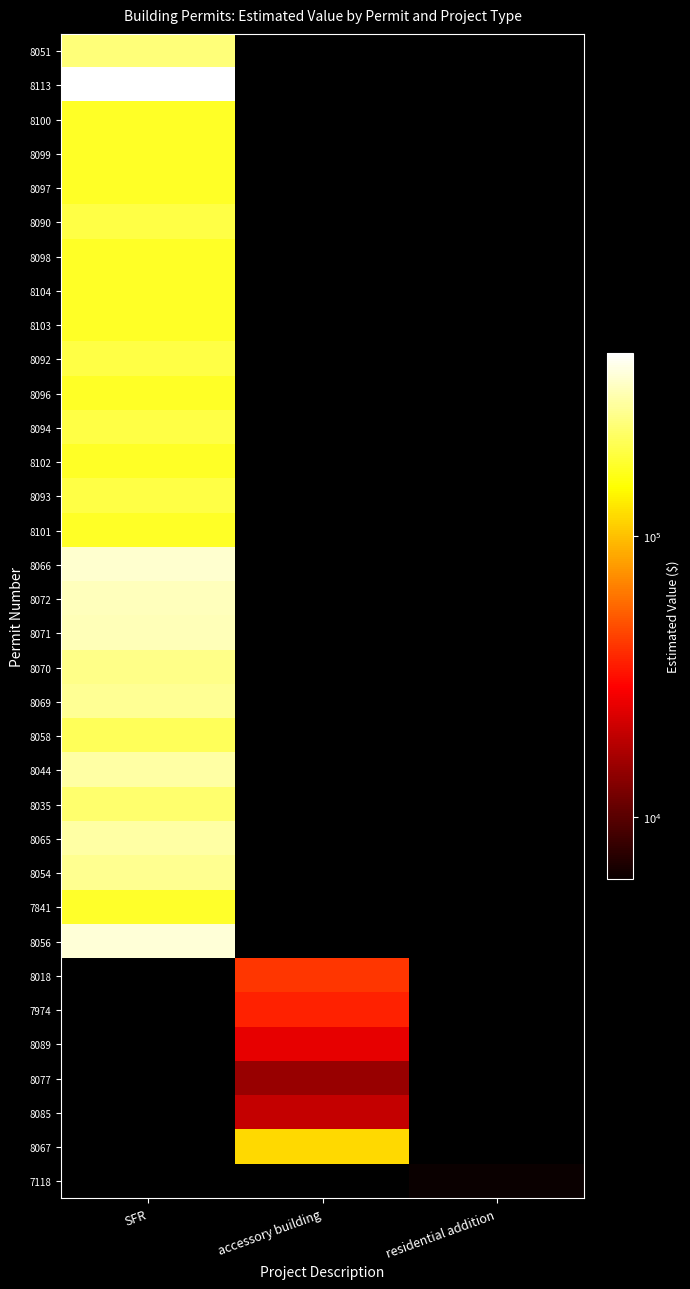

Reading right to left, list all the values displayed in this chart.

8051: residential addition=0	accessory building=0	SFR=250000
8113: residential addition=0	accessory building=0	SFR=448000
8100: residential addition=0	accessory building=0	SFR=175000
8099: residential addition=0	accessory building=0	SFR=175000
8097: residential addition=0	accessory building=0	SFR=175000
8090: residential addition=0	accessory building=0	SFR=199900
8098: residential addition=0	accessory building=0	SFR=175000
8104: residential addition=0	accessory building=0	SFR=175000
8103: residential addition=0	accessory building=0	SFR=175000
8092: residential addition=0	accessory building=0	SFR=199900
8096: residential addition=0	accessory building=0	SFR=175000
8094: residential addition=0	accessory building=0	SFR=199900
8102: residential addition=0	accessory building=0	SFR=175000
8093: residential addition=0	accessory building=0	SFR=199900
8101: residential addition=0	accessory building=0	SFR=175000
8066: residential addition=0	accessory building=0	SFR=360000
8072: residential addition=0	accessory building=0	SFR=333196
8071: residential addition=0	accessory building=0	SFR=330796
8070: residential addition=0	accessory building=0	SFR=266796
8069: residential addition=0	accessory building=0	SFR=280000
8058: residential addition=0	accessory building=0	SFR=220000
8044: residential addition=0	accessory building=0	SFR=300000
8035: residential addition=0	accessory building=0	SFR=240000
8065: residential addition=0	accessory building=0	SFR=300000
8054: residential addition=0	accessory building=0	SFR=275000
7841: residential addition=0	accessory building=0	SFR=180000
8056: residential addition=0	accessory building=0	SFR=375000
8018: residential addition=0	accessory building=41000	SFR=0
7974: residential addition=0	accessory building=36000	SFR=0
8089: residential addition=0	accessory building=25000	SFR=0
8077: residential addition=0	accessory building=15000	SFR=0
8085: residential addition=0	accessory building=20000	SFR=0
8067: residential addition=0	accessory building=117383	SFR=0
7118: residential addition=6000	accessory building=0	SFR=0